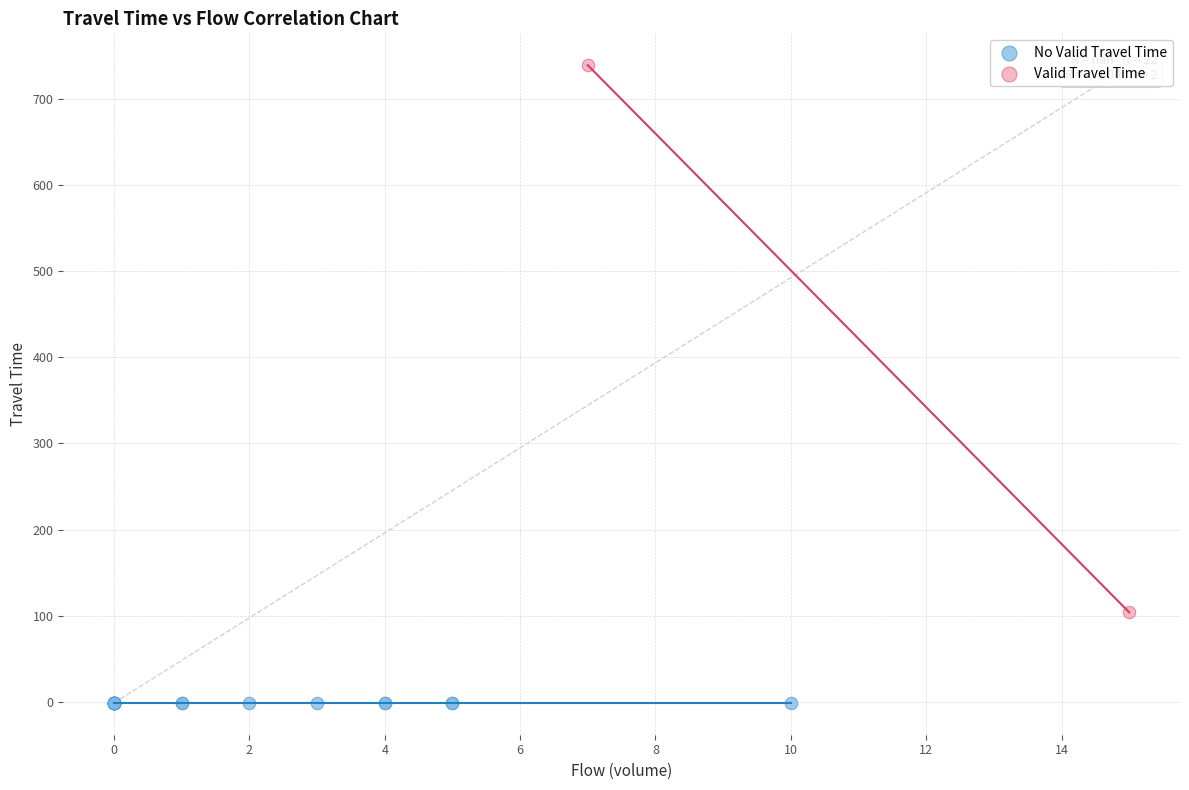

What are all the series names shown in the legend?

No Valid Travel Time, Valid Travel Time